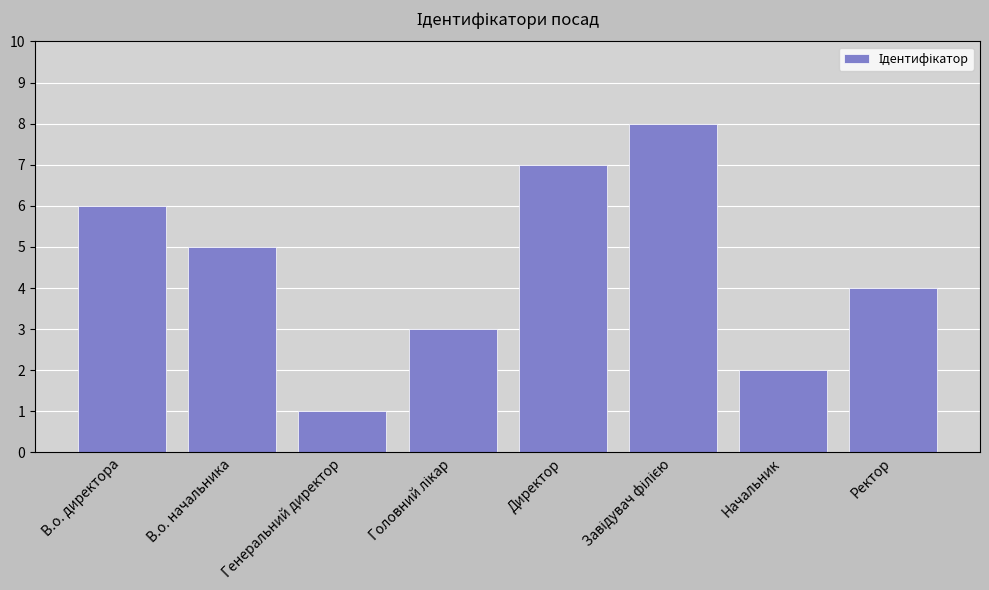

How many bars are there in total?

8